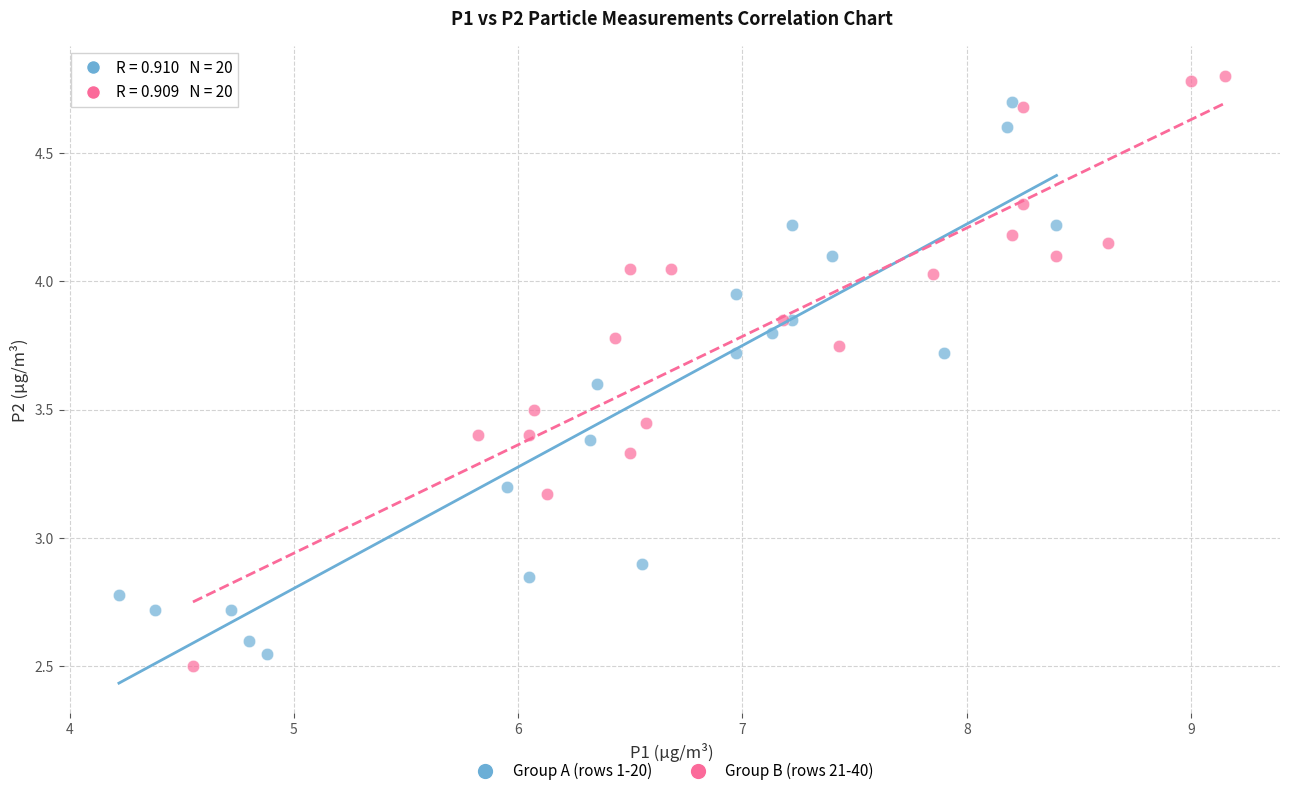

Which series contains the lowest Y value?

Group B (rows 21-40)